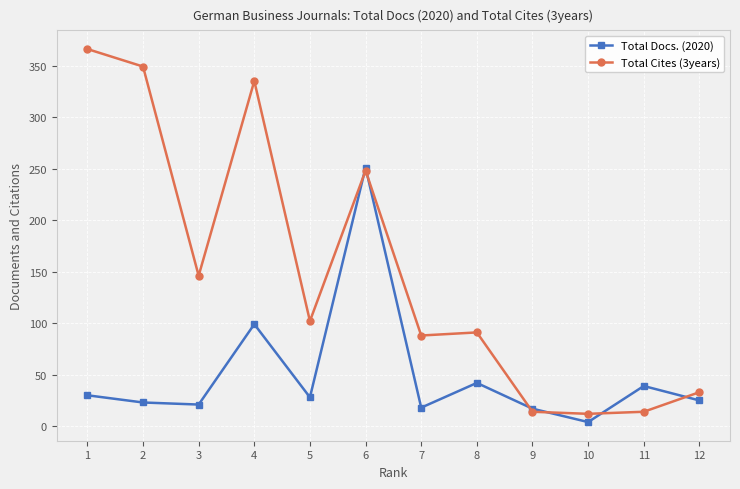

What is the difference between the highest and lowest values at 5?

74